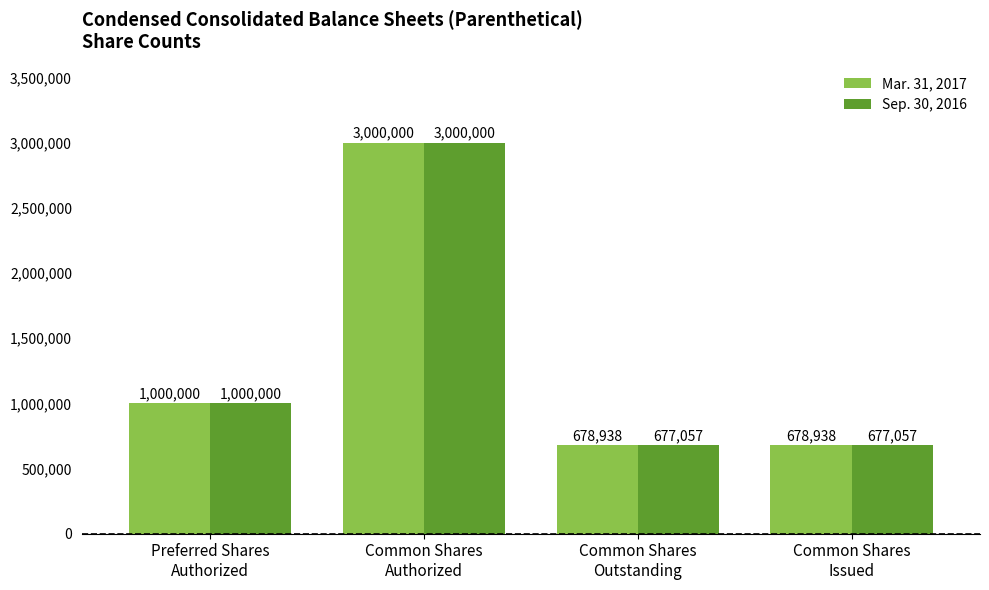

List the series in order of their overall mean, lowest first.

Sep. 30, 2016, Mar. 31, 2017